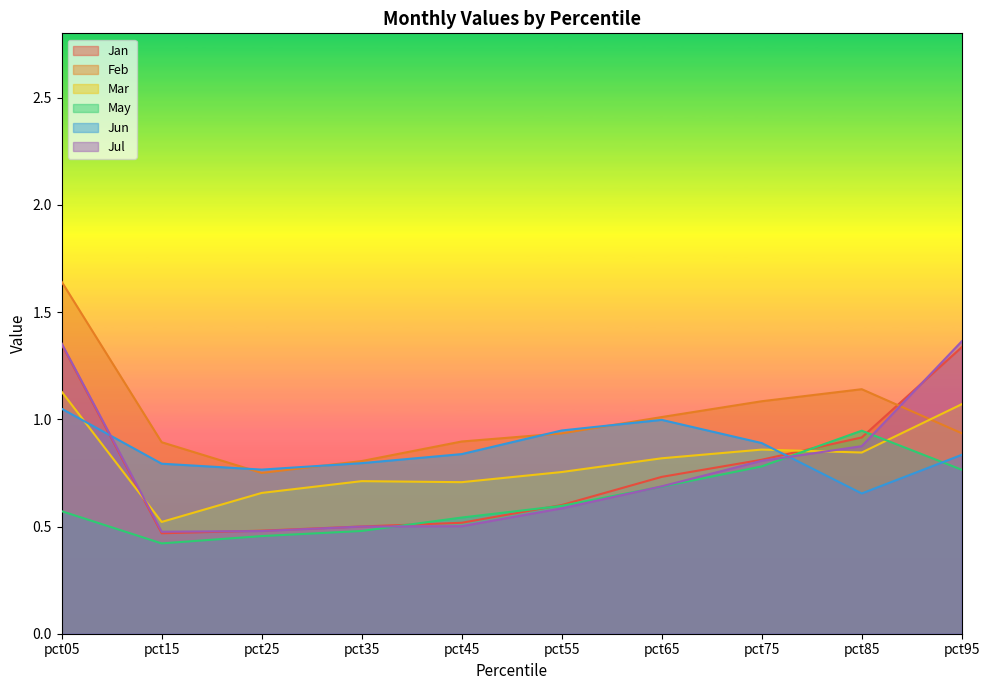

In Jul, how many points are lower than both neighbors (excluding endpoints)?

1